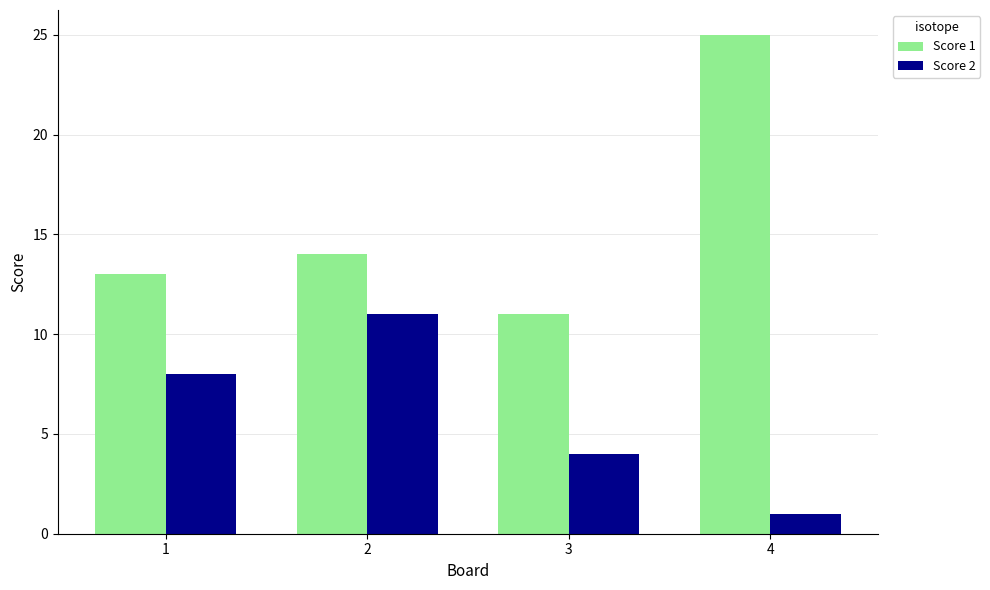

What are all the series names shown in the legend?

Score 1, Score 2